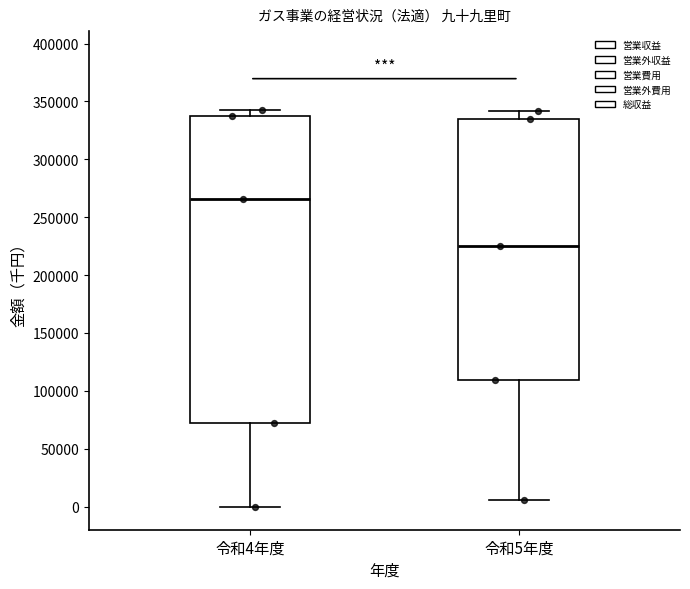

Which box is the tallest, from its lower edge to its upper edge?

令和4年度